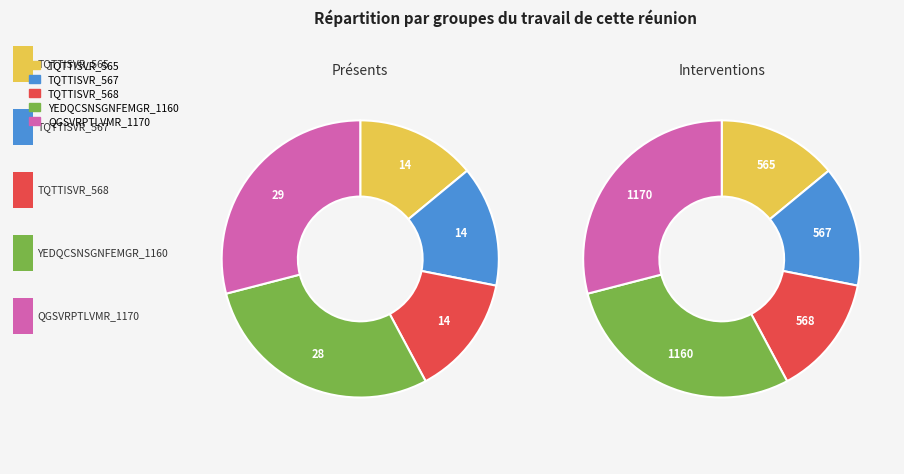

What is the total percentage of TQTTISVR_567 and QGSVRPTLVMR_1170?

43.1%